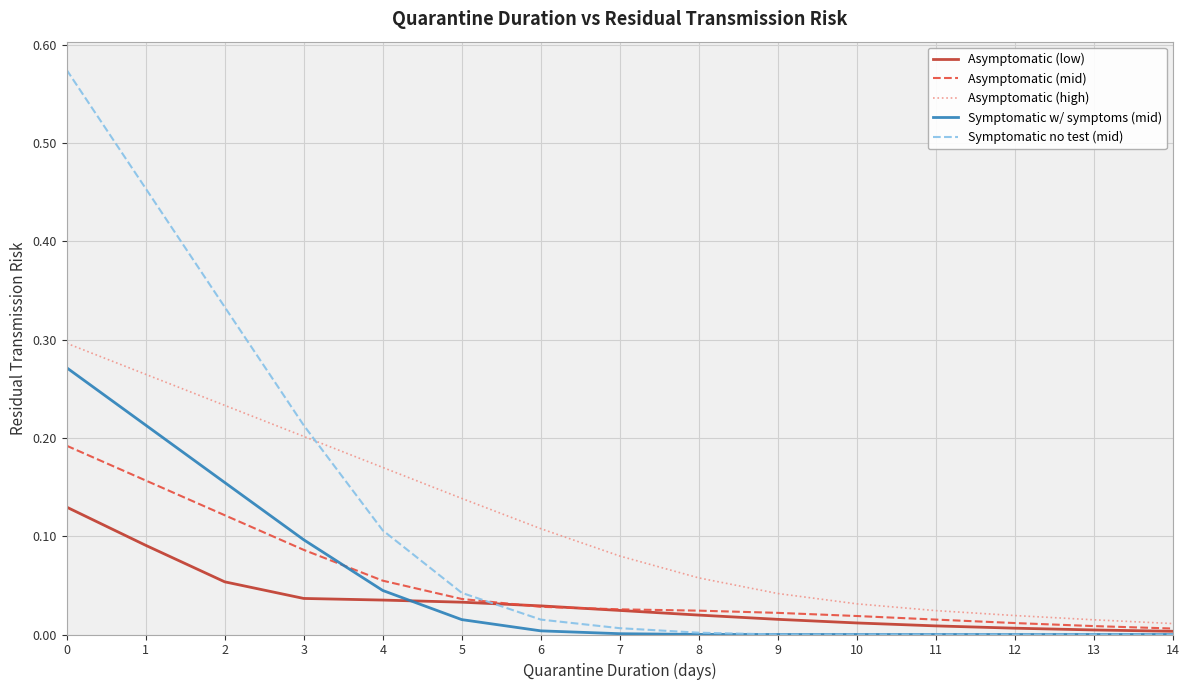

True or false: Symptomatic w/ symptoms (mid) and Asymptomatic (low) intersect in this chart.

True